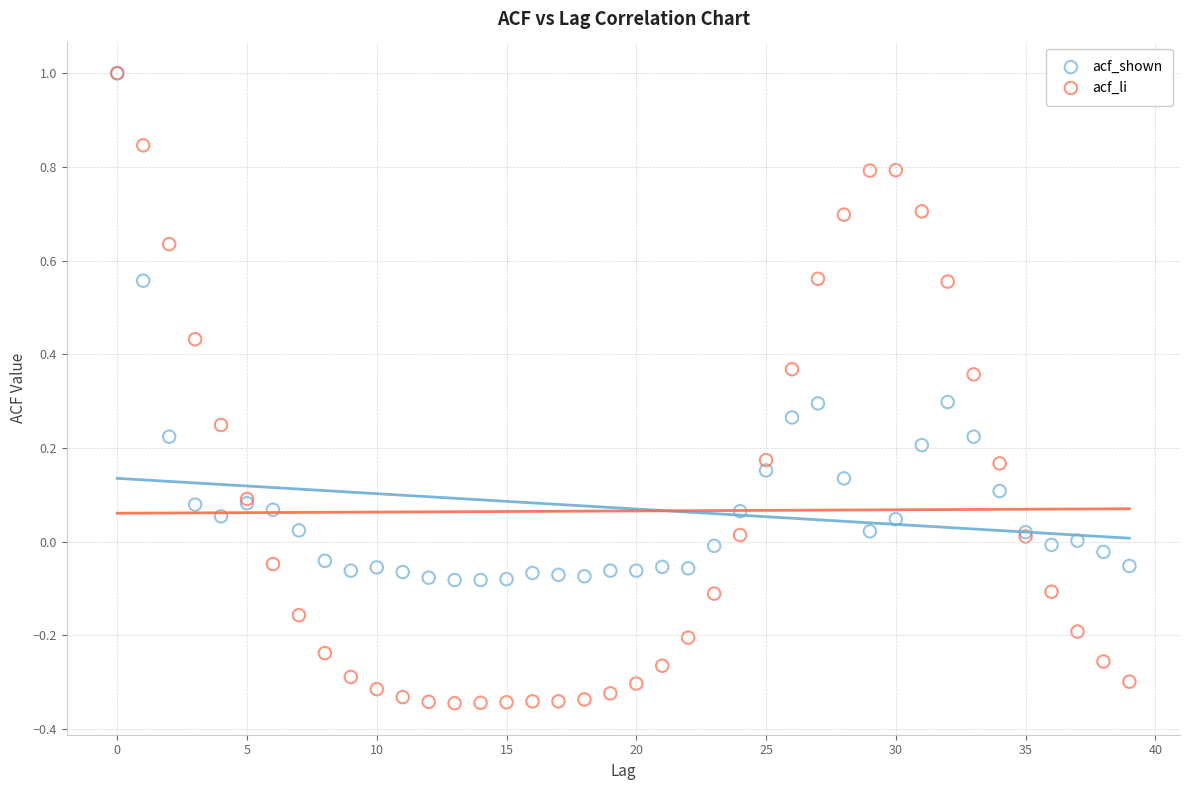

What are all the series names shown in the legend?

acf_shown, acf_li